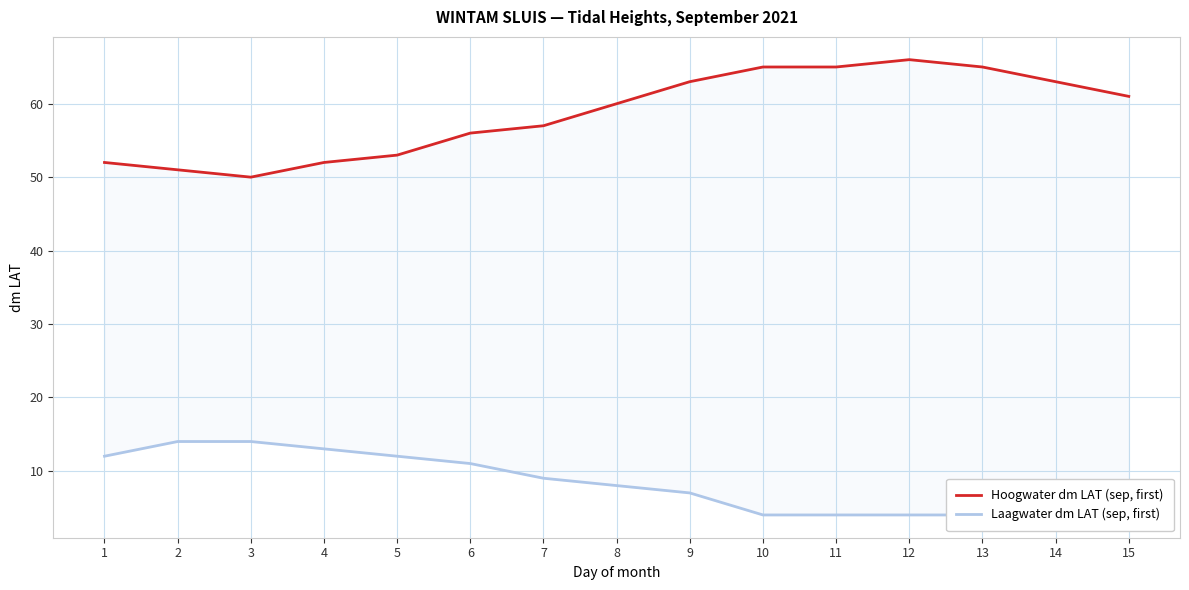

What is the sum of all Laagwater dm LAT (sep, first) values?

126